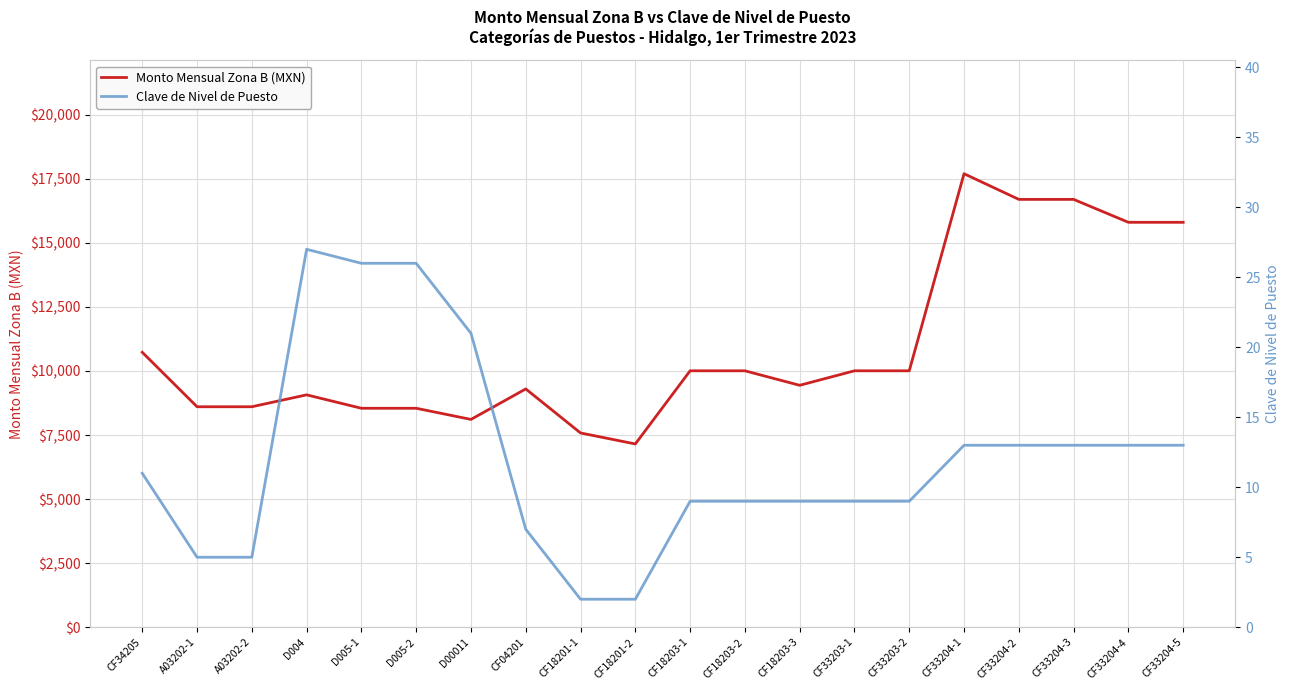

Between CF33204-4 and D005-2, which is larger?

CF33204-4